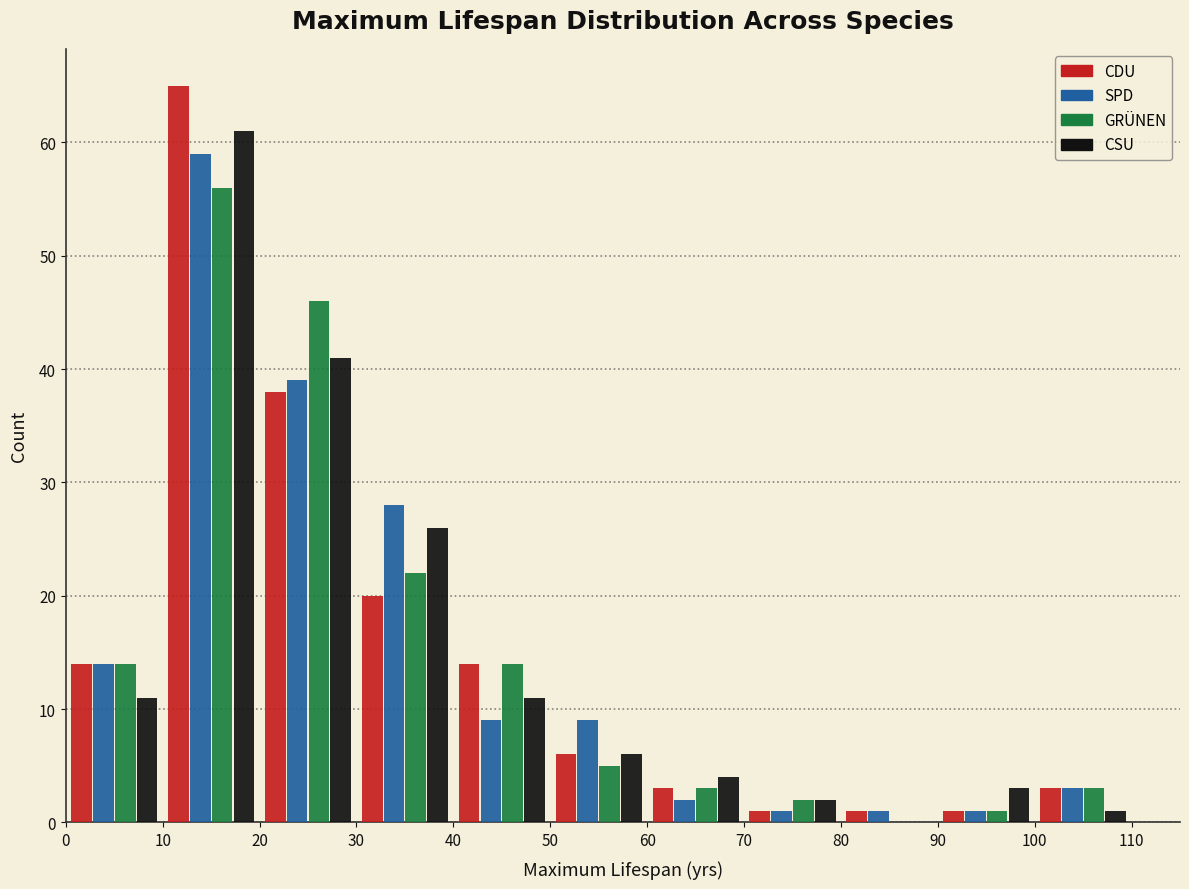

In the GRÜNEN series, which range on the x-axis has the tallest bar?

10 to 20